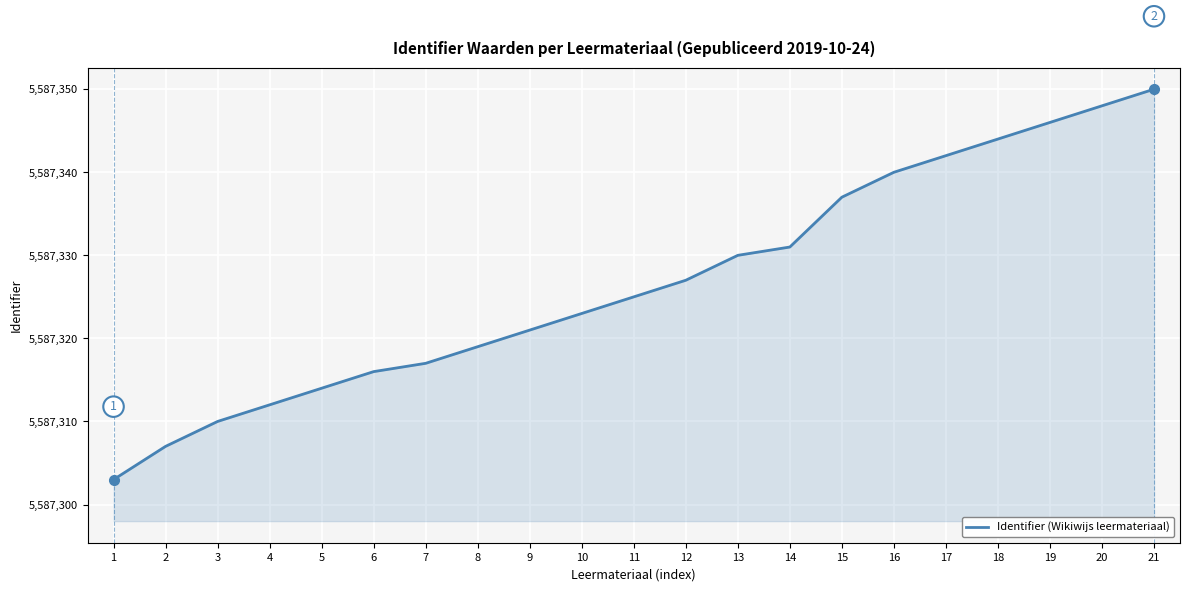

True or false: the data shows 5587331 at 14.

True